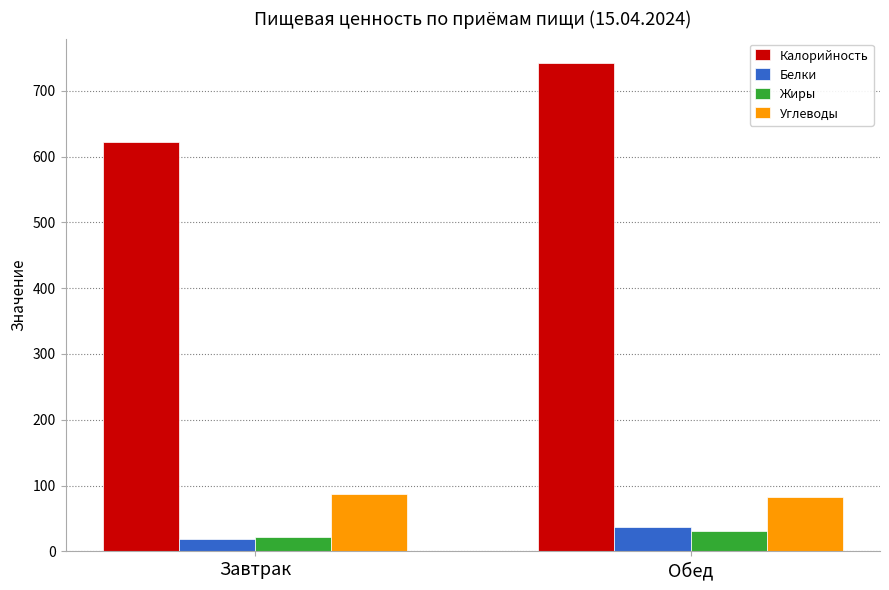

Reading left to right, extract all data points from this chart.

Калорийность: Завтрак=621.5	Обед=742.1
Белки: Завтрак=18.2	Обед=36.9
Жиры: Завтрак=22.4	Обед=31.4
Углеводы: Завтрак=87.2	Обед=83.1